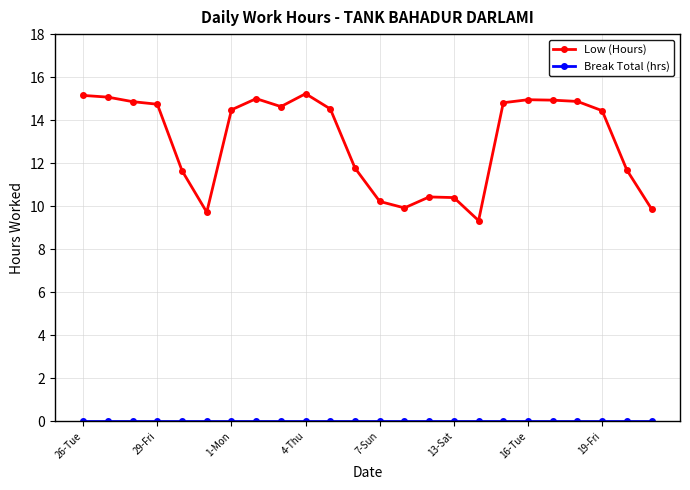

Which series has the largest range (max minus min)?

Low (Hours)